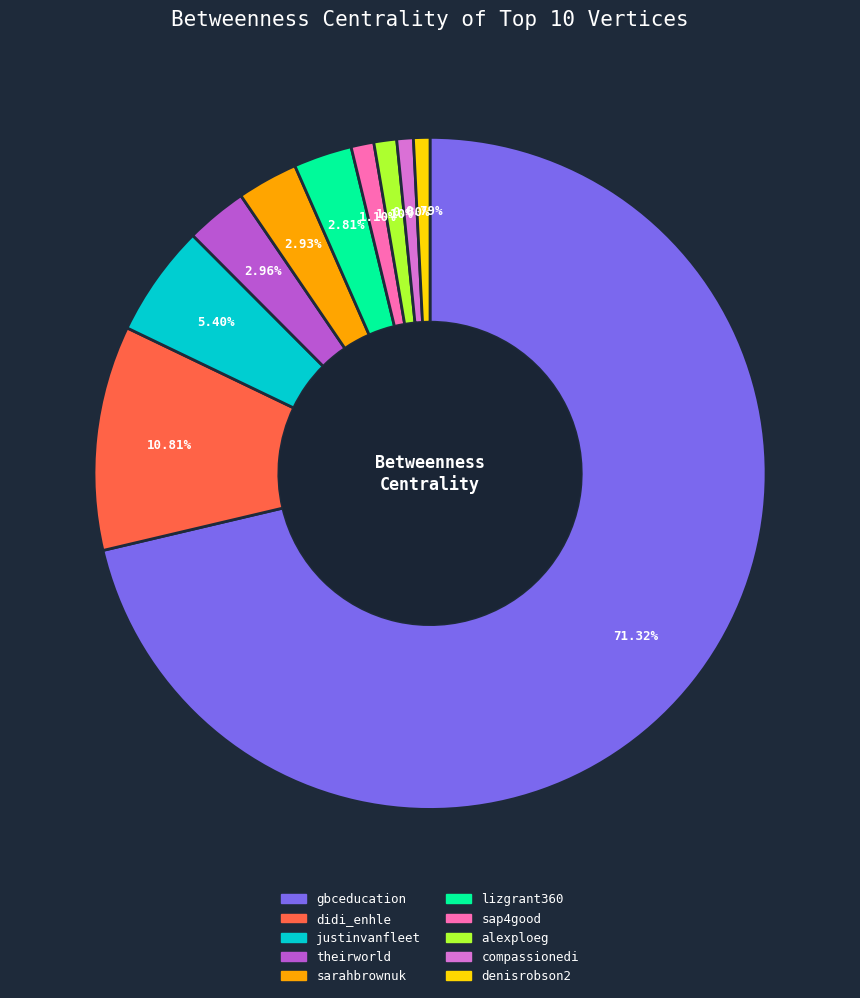

Is there a majority slice in this chart?

Yes